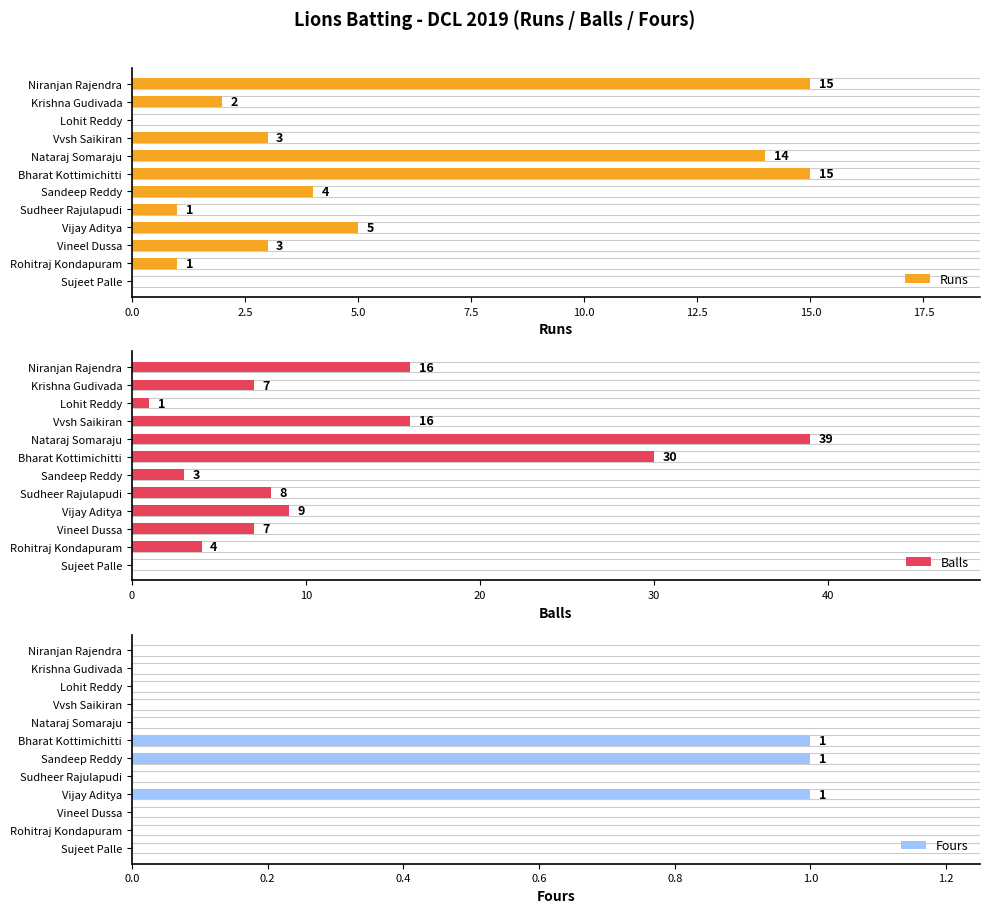

What is the difference between the second highest and second lowest values in the Balls series?

29